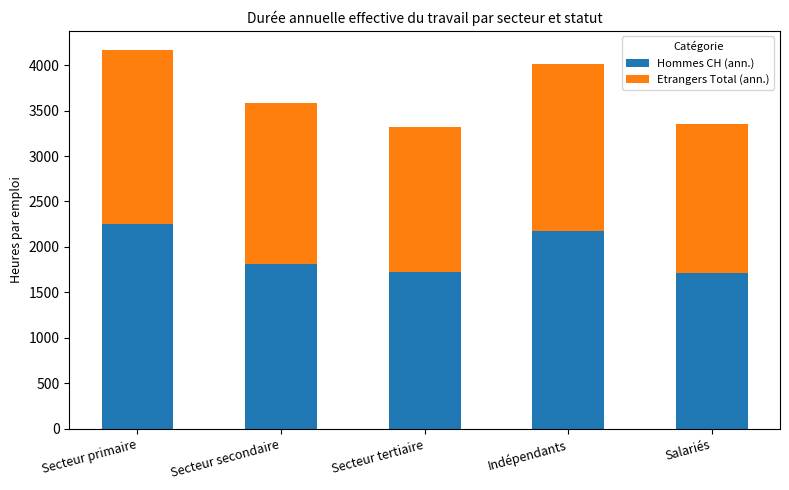

At which category is the sum across all series the highest?

Secteur primaire